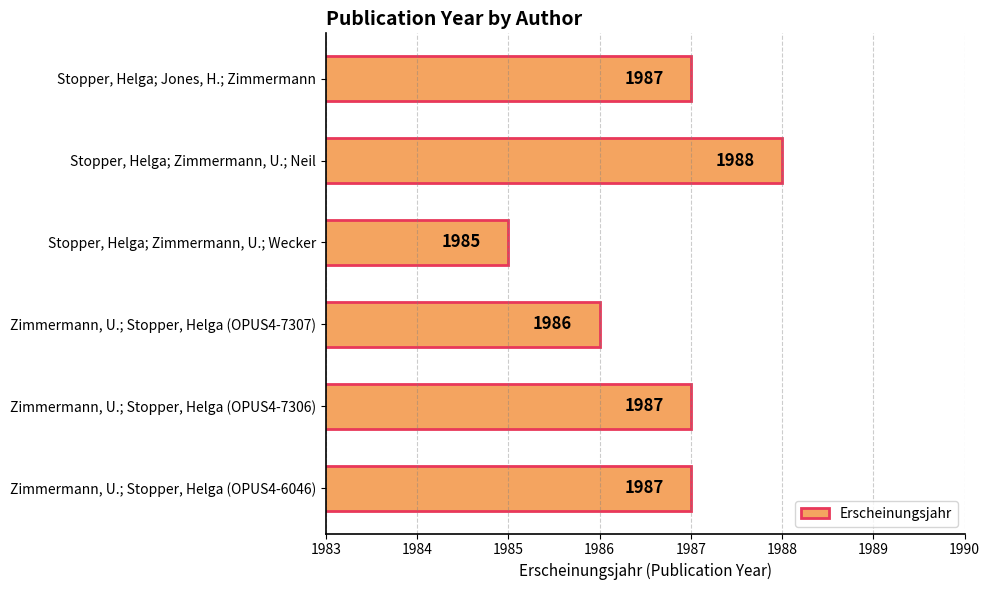

At which category does the chart reach its minimum across all series?

Stopper, Helga; Zimmermann, U.; Wecker